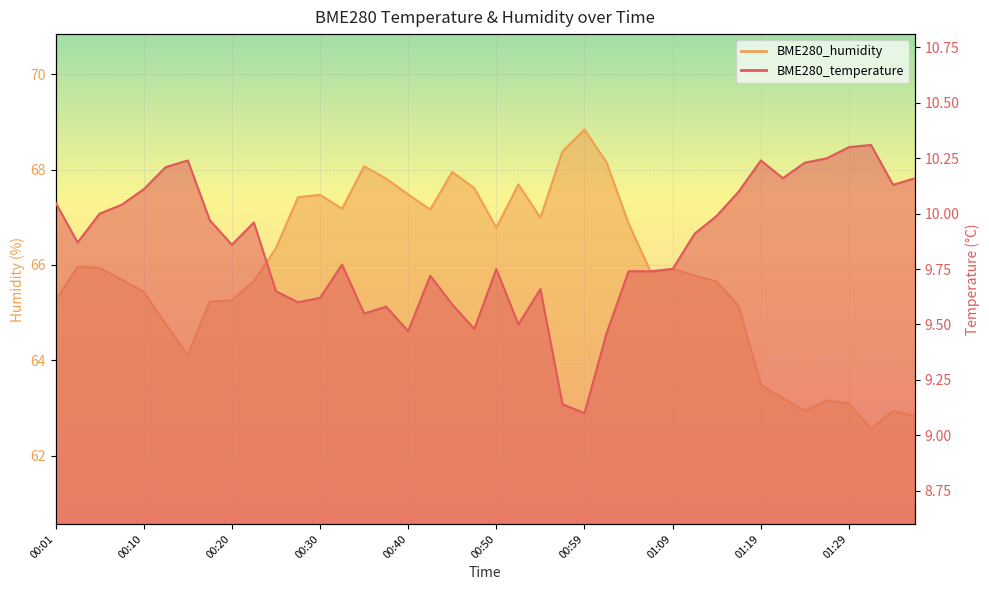

What are all the series names shown in the legend?

BME280_temperature, BME280_humidity